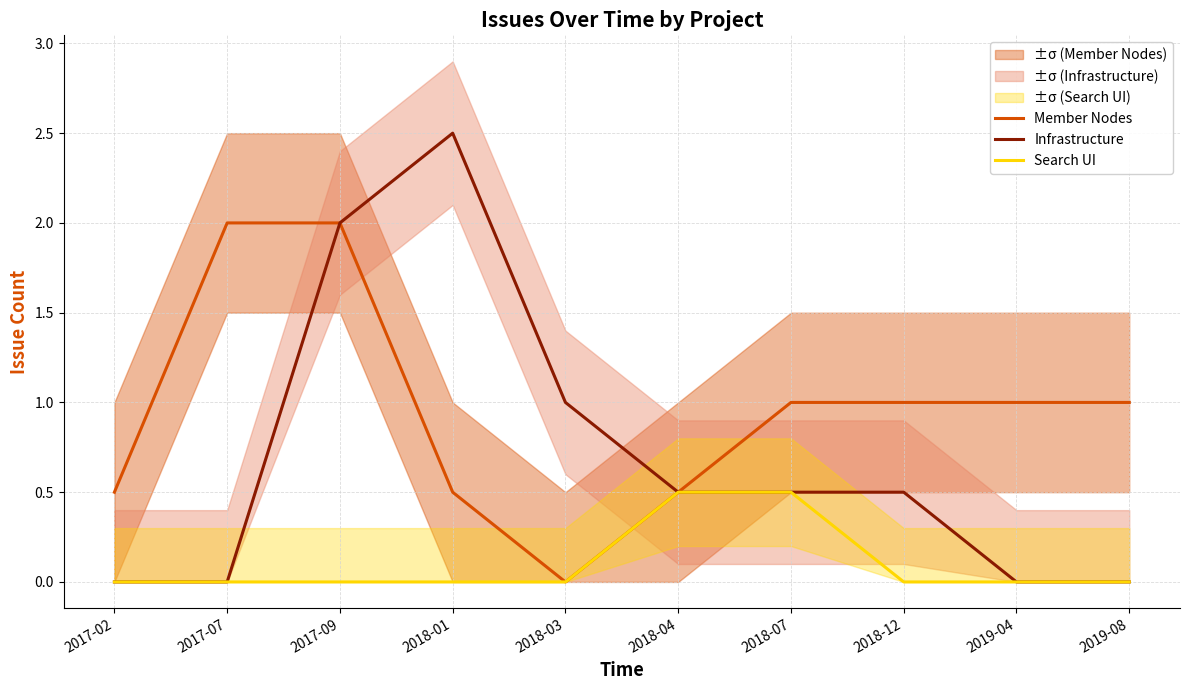

True or false: Infrastructure has a value of 0.5 at 2018-12.

True